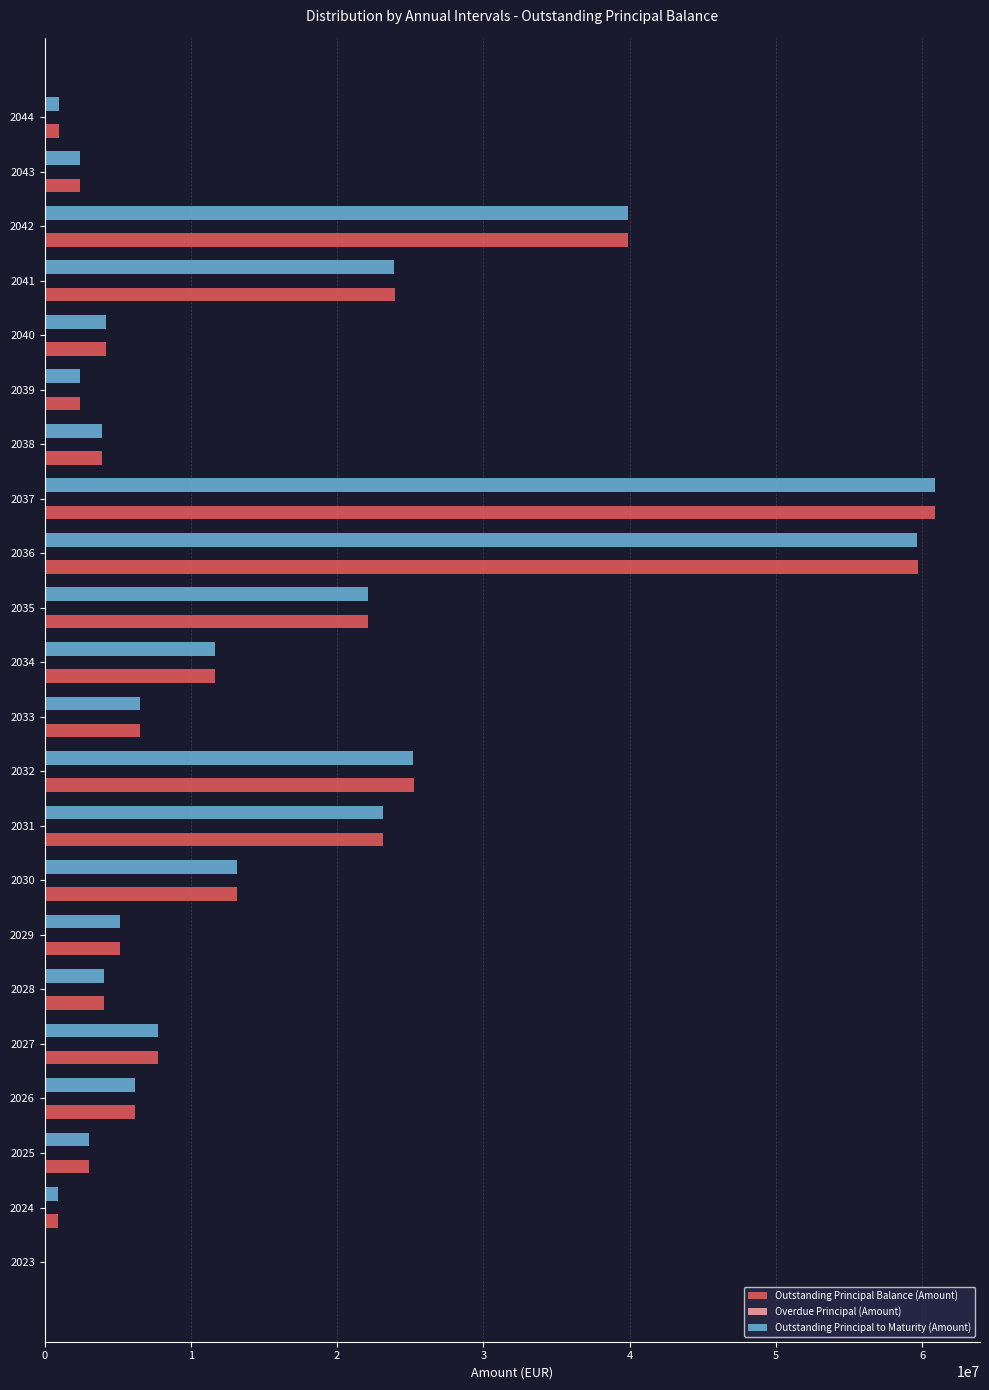

Which series changed the most between 2028 and 2031?

Outstanding Principal Balance (Amount)